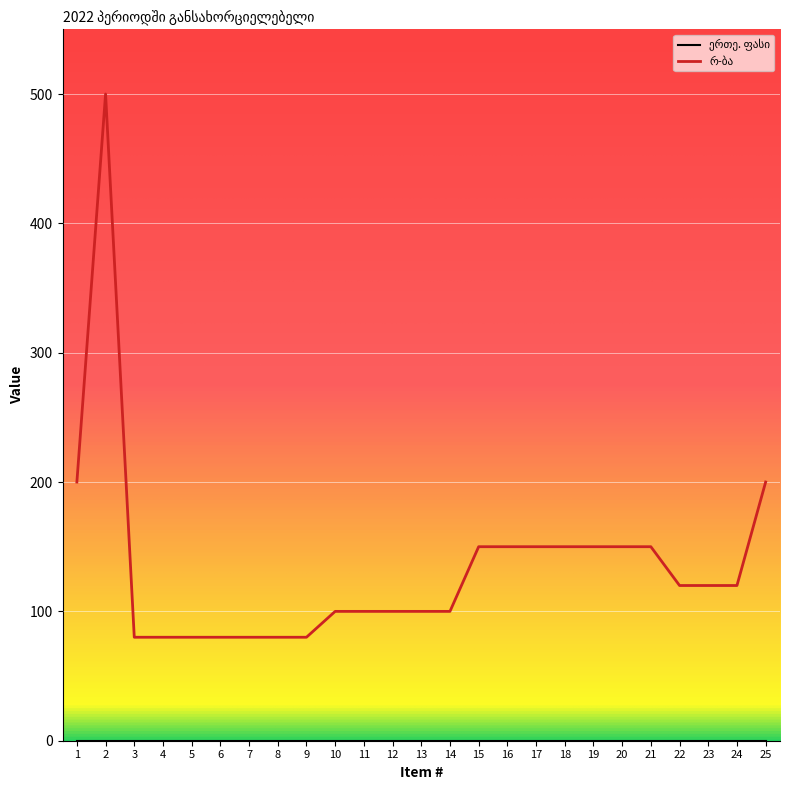

Count the number of categories in the chart.

25